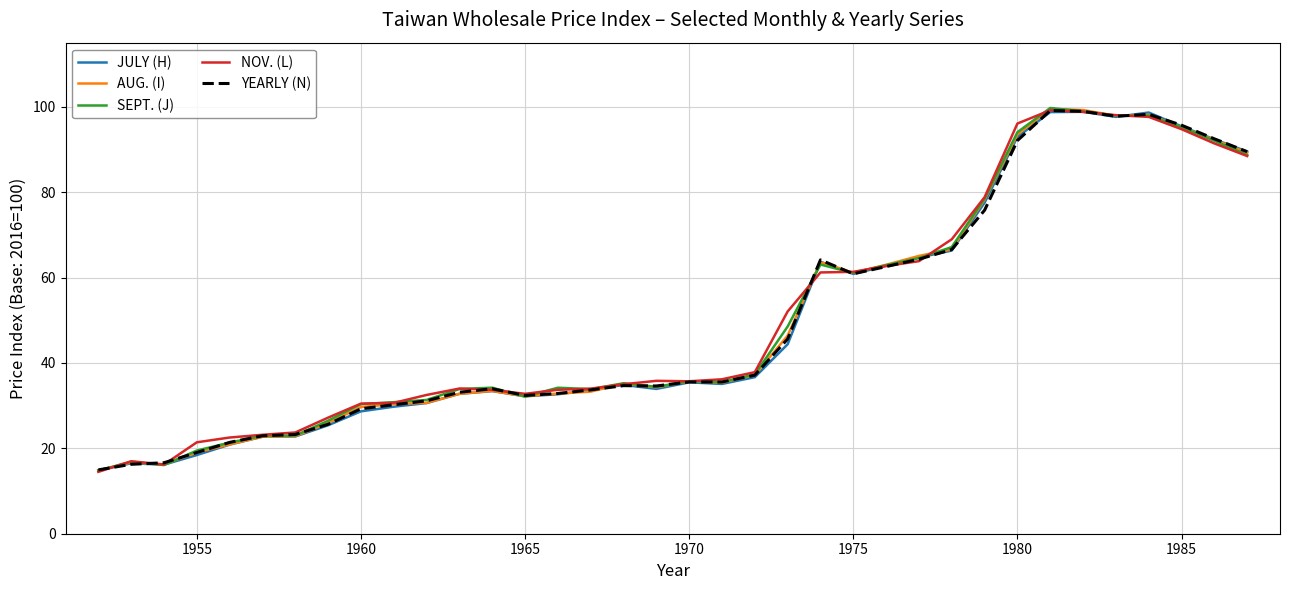

What is the maximum value shown in the chart?

99.7